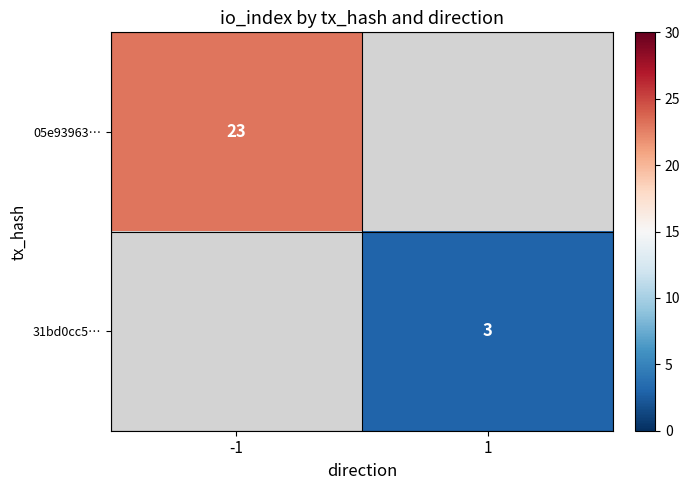

The value of 05e93963… at -1 is 23. True or false?

True